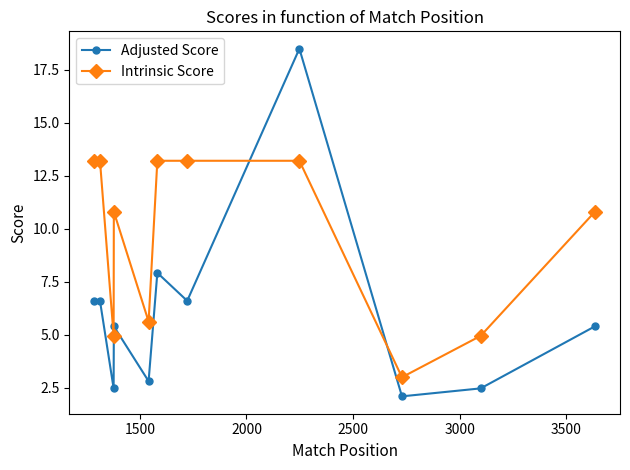

Reading right to left, extract all data points from this chart.

Adjusted Score: 5.4	2.5	2.1	18.5	6.6	7.9	2.8	5.4	2.5	6.6	6.6
Intrinsic Score: 10.8	5.0	3.0	13.2	13.2	13.2	5.6	10.8	5.0	13.2	13.2